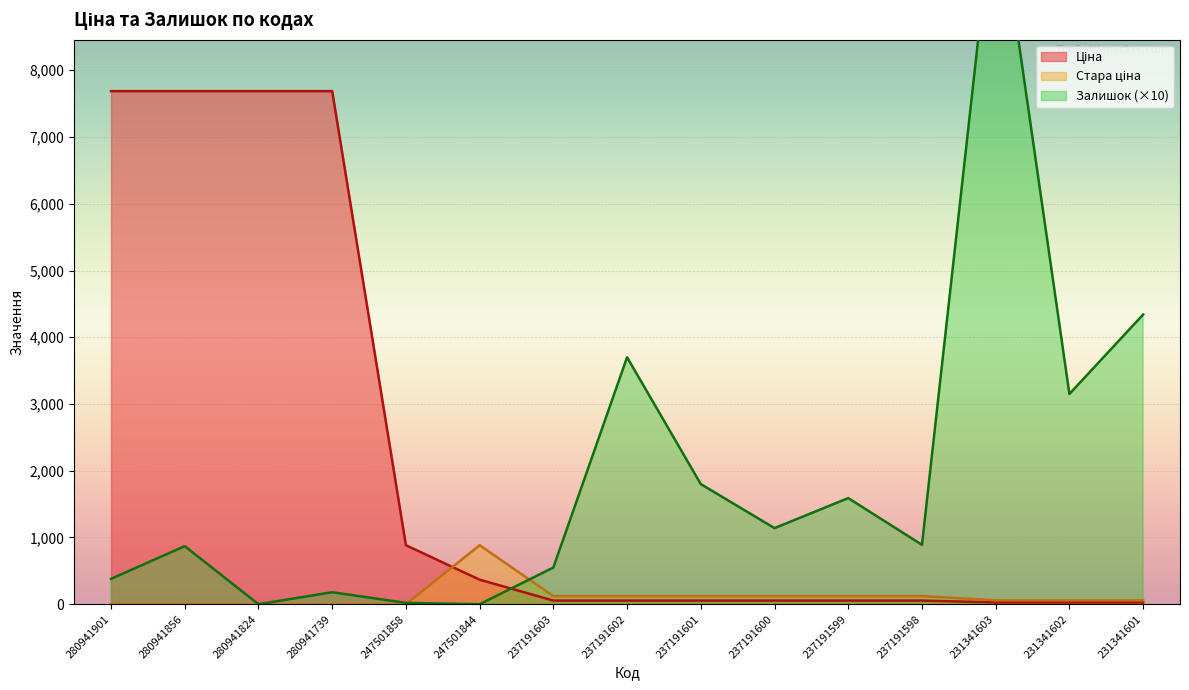

Does the chart display data point markers on the line(s)?

No